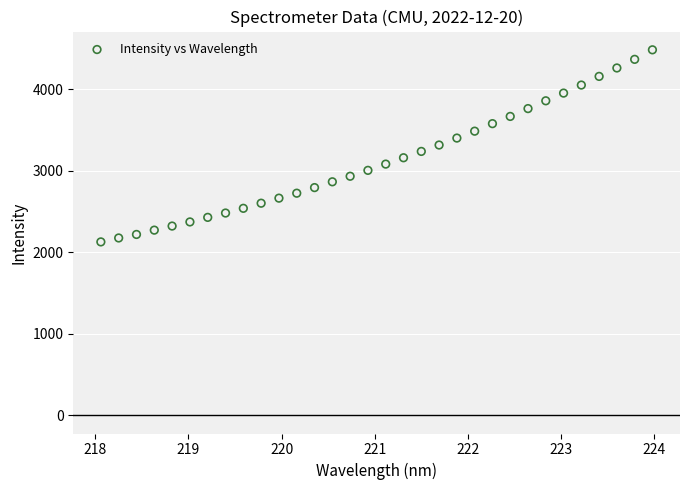

What is the range of X values (max minus min)?

5.9